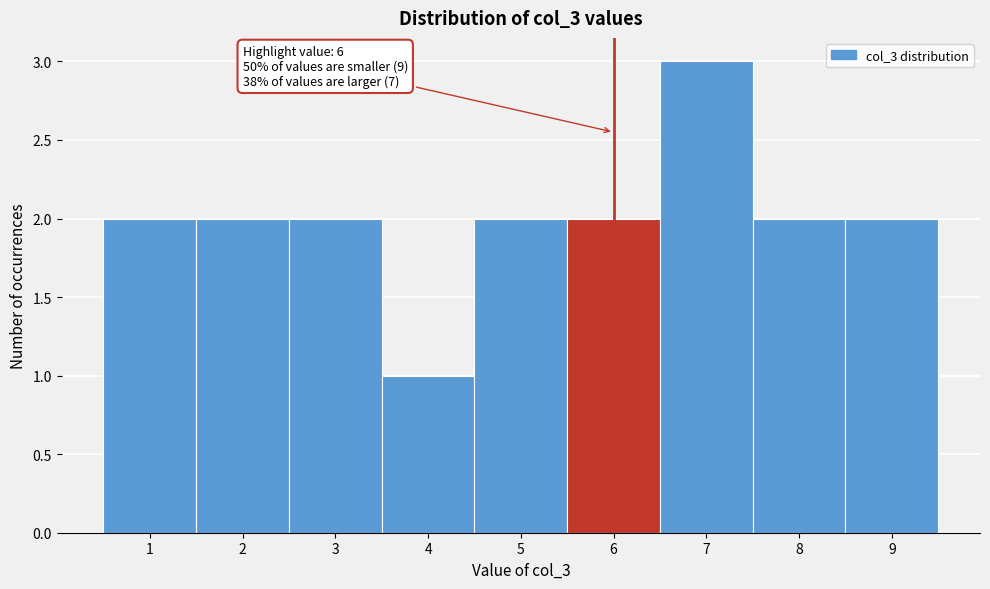

Reading left to right, transcribe all the data shown in this chart.

2	2	2	1	2	2	3	2	2